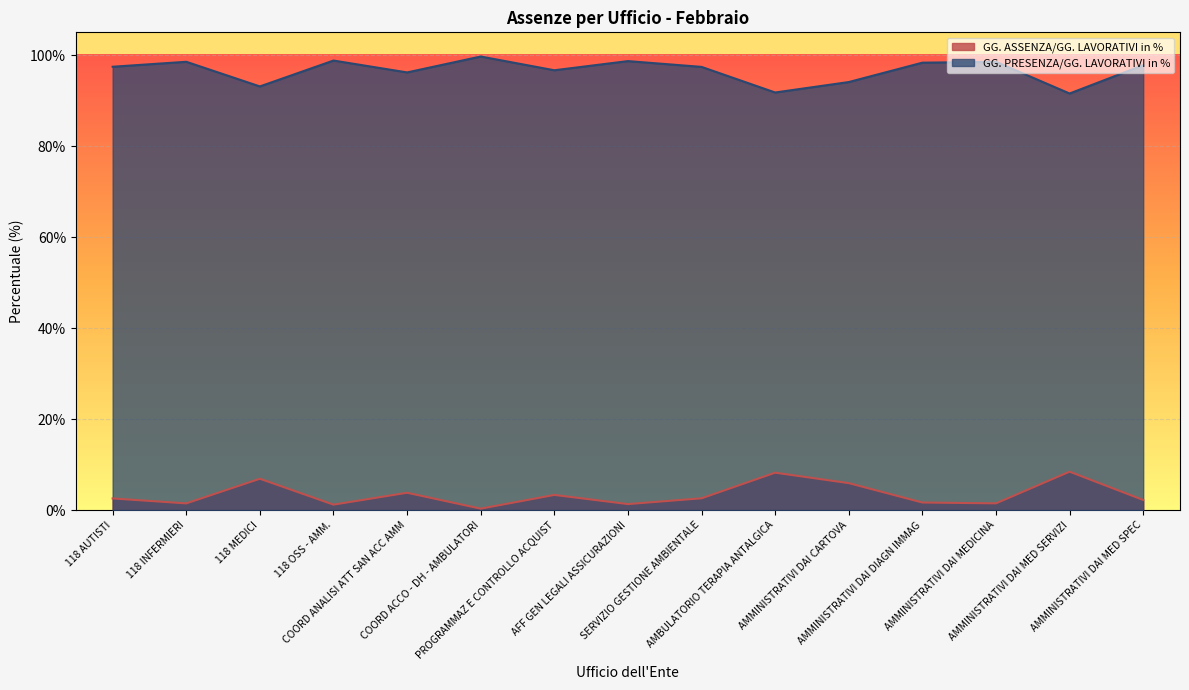

True or false: GG. PRESENZA/GG. LAVORATIVI in % has a value of 0.2 at AMMINISTRATIVI DAI DIAGN IMMAG.

False